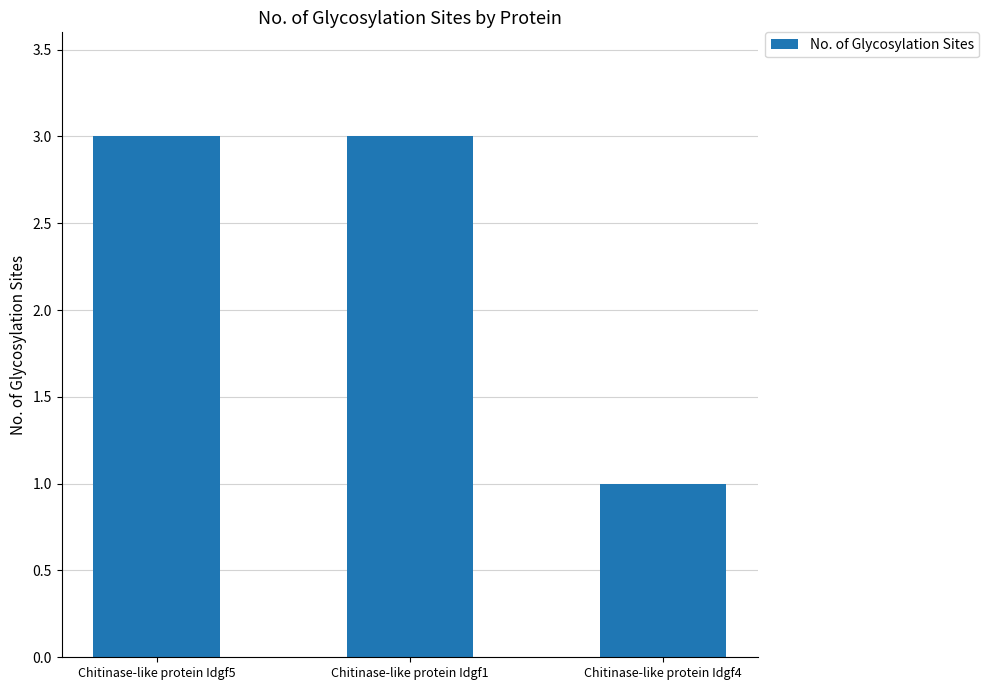

What is the maximum value shown in the chart?

3